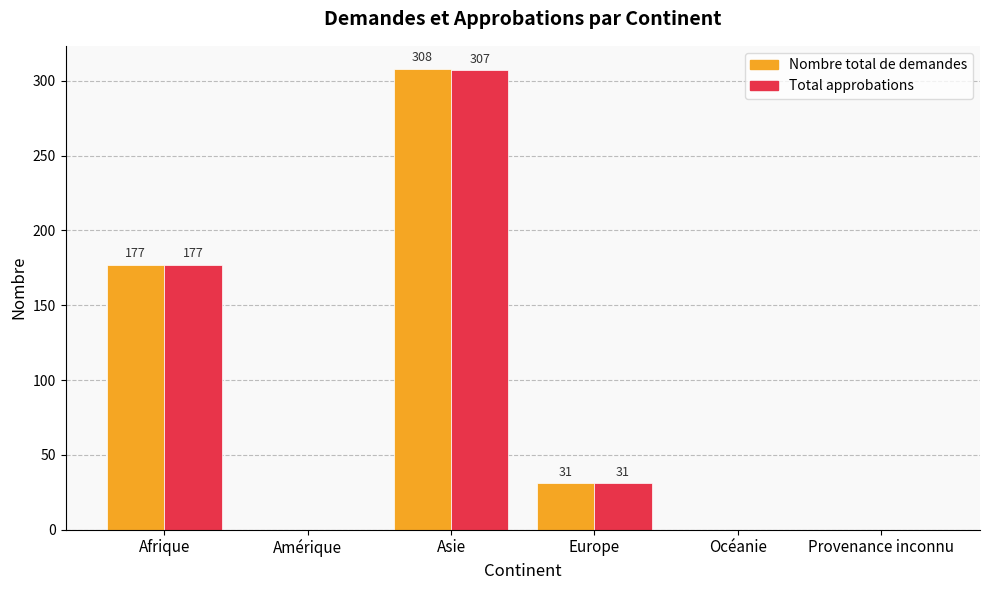

Which series changed the most between Afrique and Asie?

Nombre total de demandes